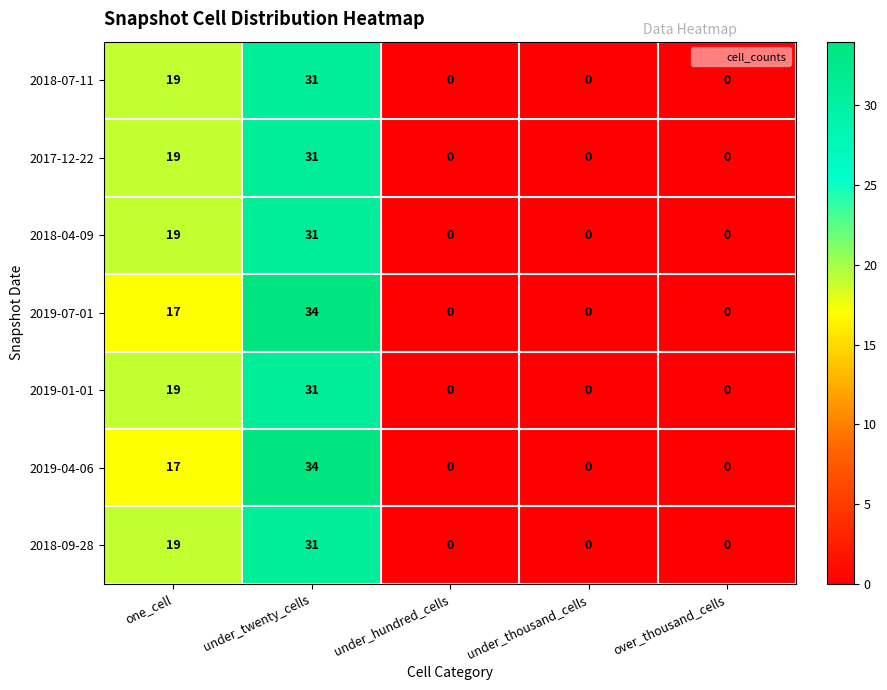

True or false: 2019-07-01 has a value of 0 at under_thousand_cells.

True